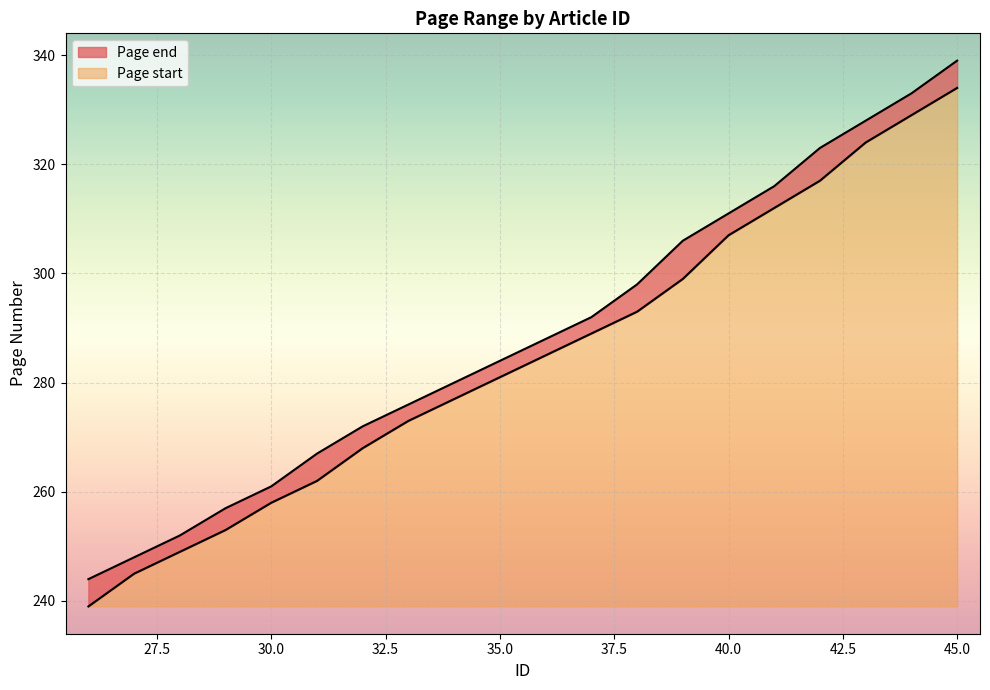

Reading right to left, what are all the values shown in this chart?

Page start: 334	329	324	317	312	307	299	293	289	285	281	277	273	268	262	258	253	249	245	239
Page end: 339	333	328	323	316	311	306	298	292	288	284	280	276	272	267	261	257	252	248	244